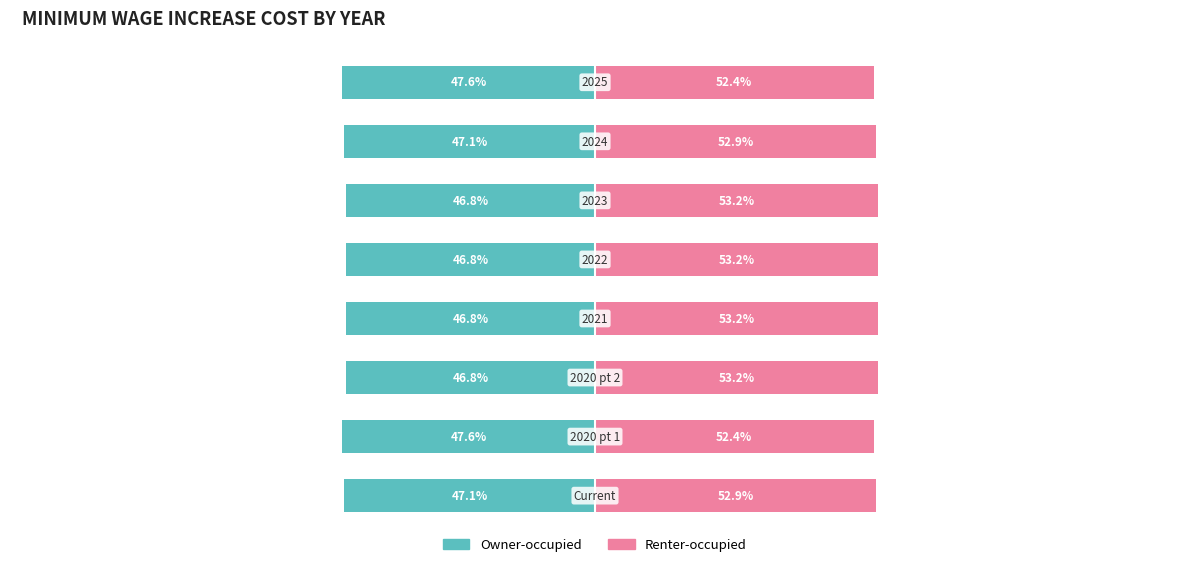

What is the value of the Renter-occupied bar at the 6th from the left?

53.2